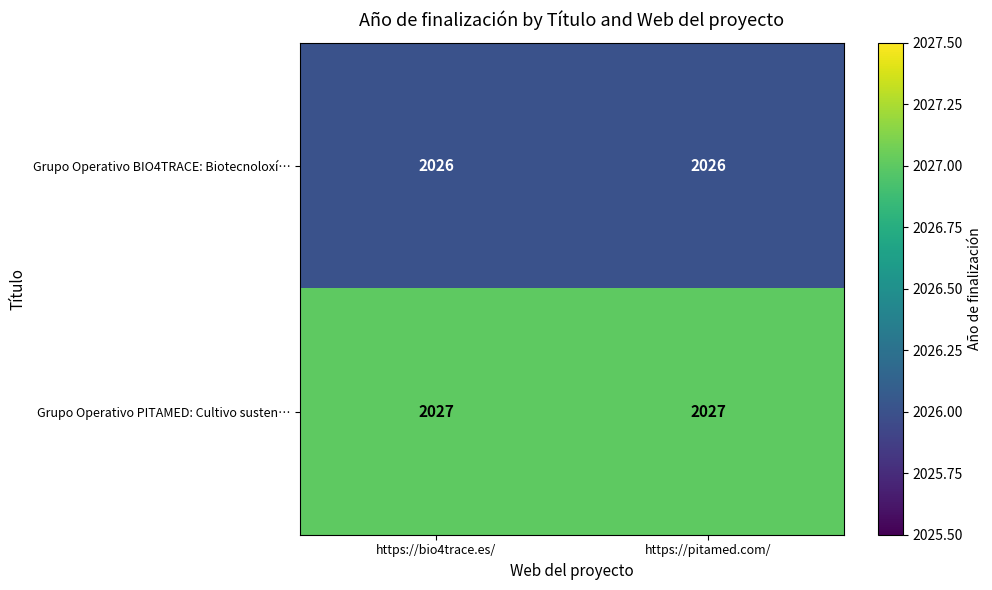

What is the minimum value shown in the chart?

2026